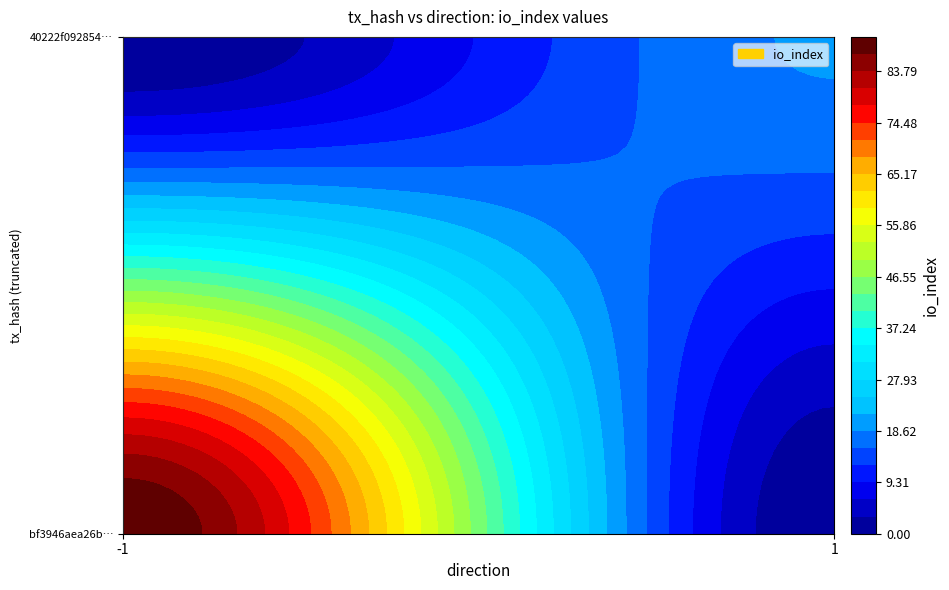

Between direction and io_index, which is larger?

io_index